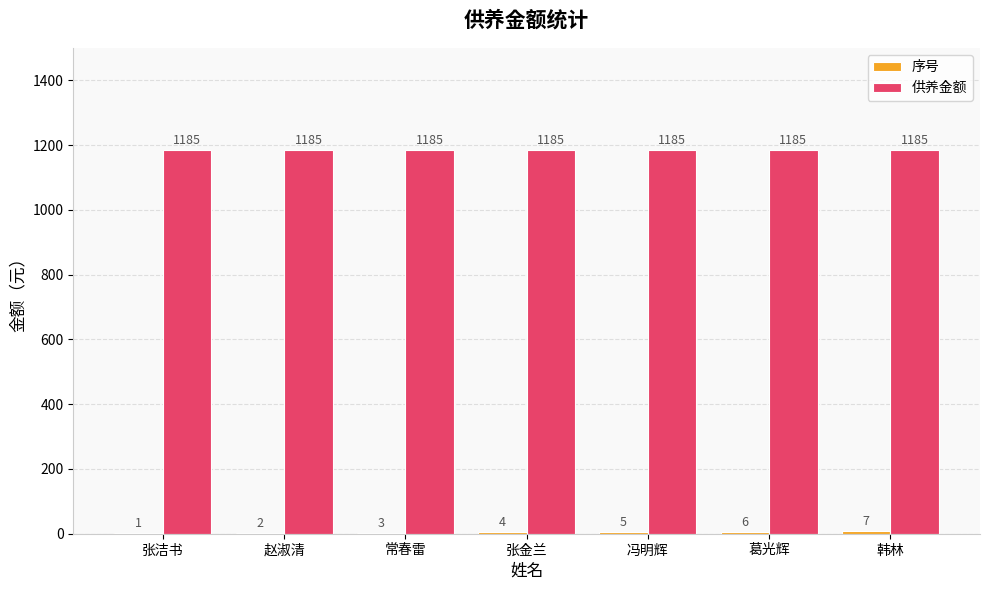

What is the total value across all series at 赵淑清?

1187